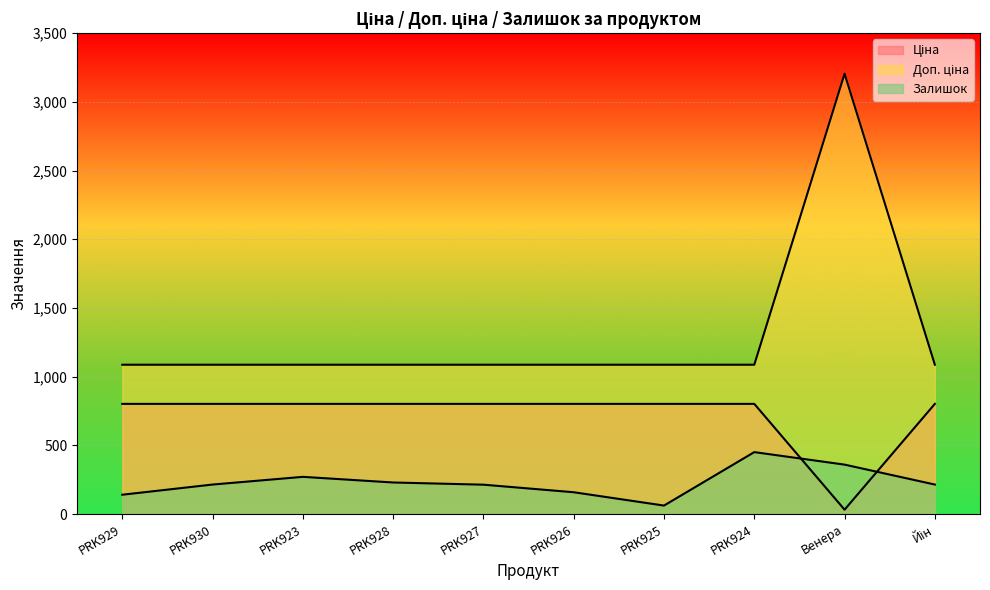

Is it true that Доп. ціна equals 1087.0 at PRK924?

True